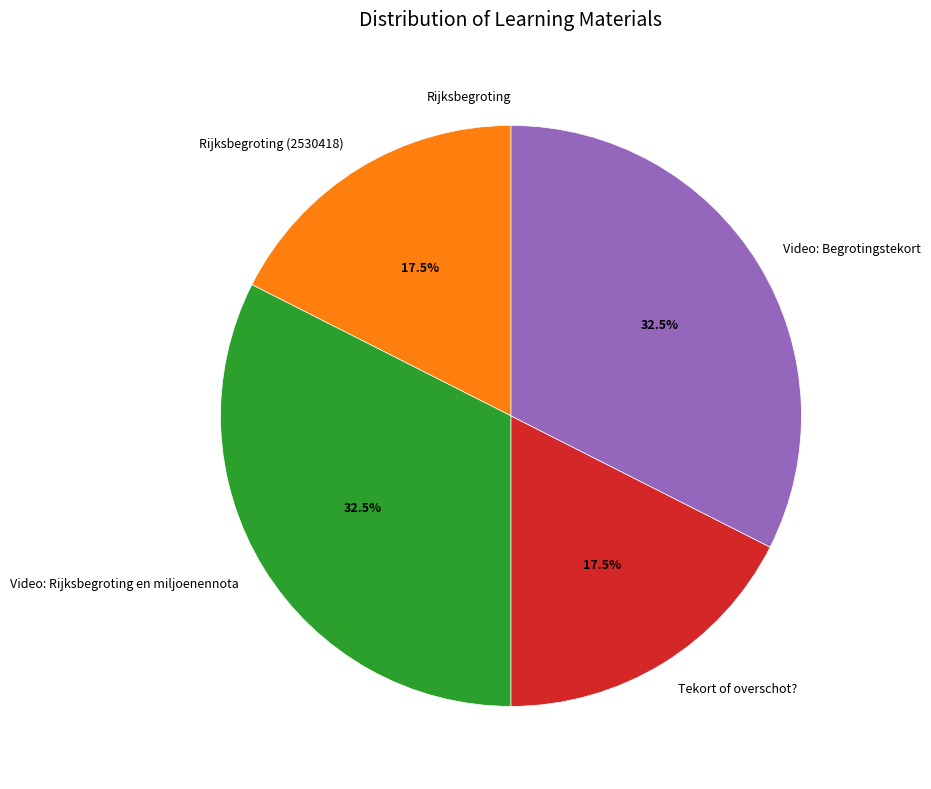

To the nearest percent, what is the difference between the largest and smallest slice percentages?

32%